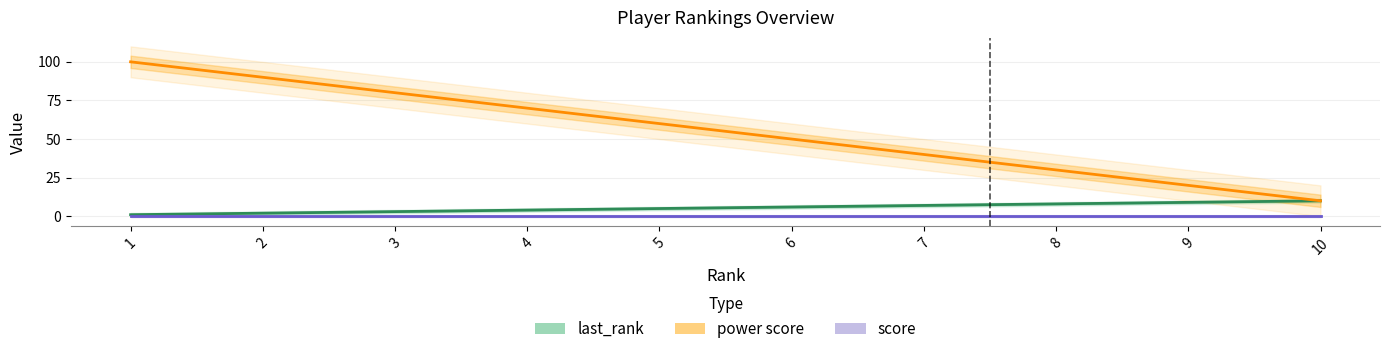

How many categories are shown in the chart?

10